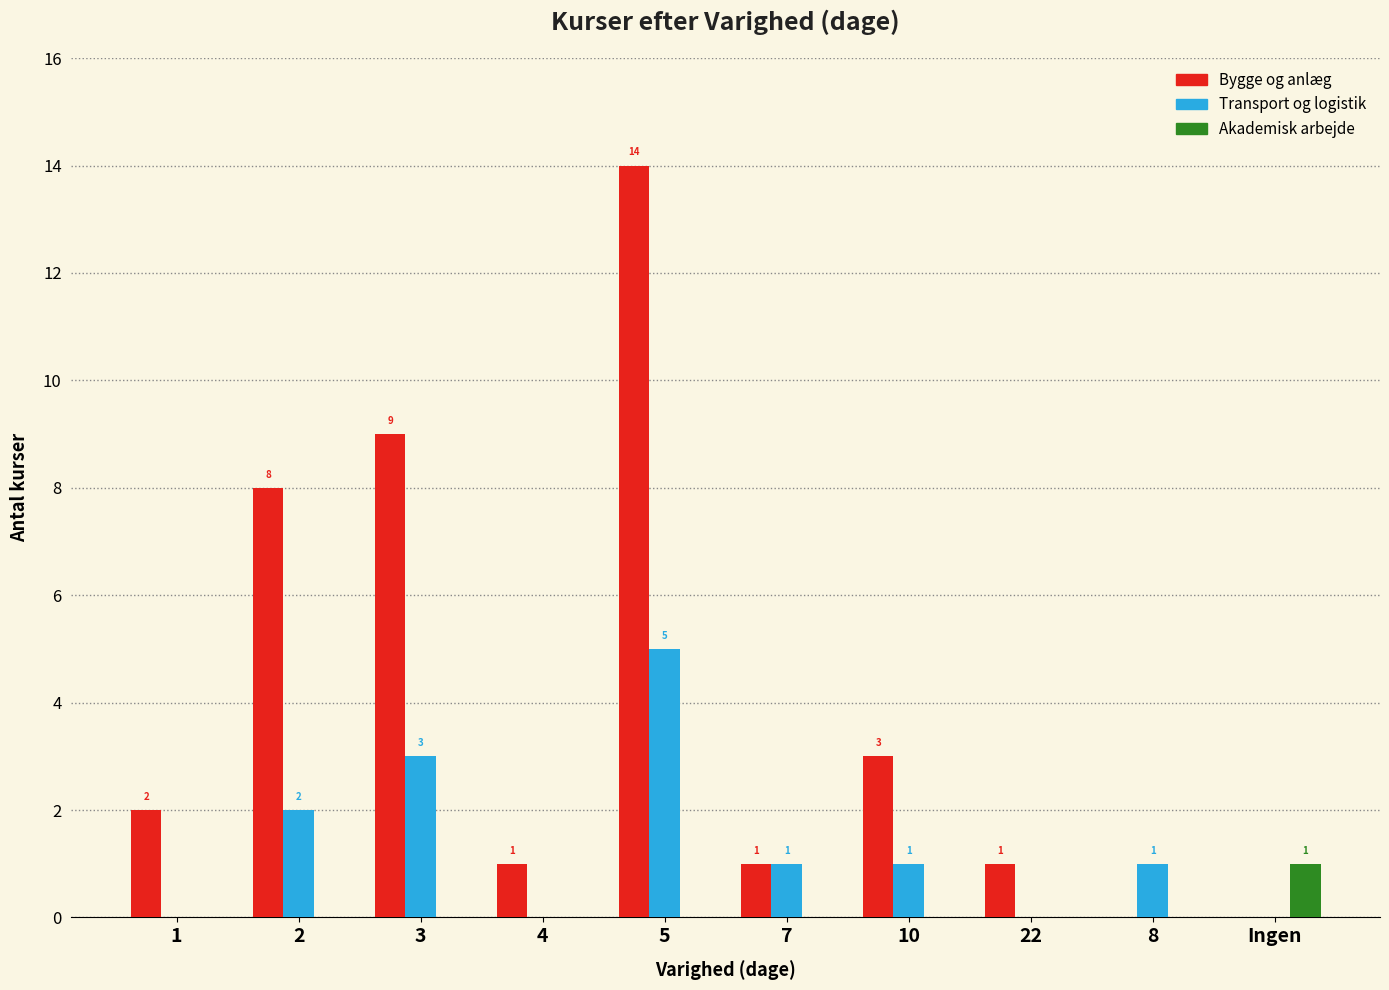

Reading left to right, transcribe all the data shown in this chart.

Bygge og anlæg: 2	8	9	1	14	1	3	1	0	0
Transport og logistik: 0	2	3	0	5	1	1	0	1	0
Akademisk arbejde: 0	0	0	0	0	0	0	0	0	1